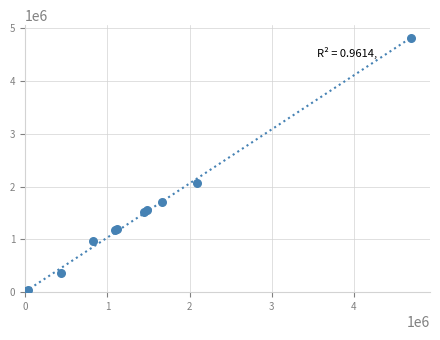

What Y value in the scatter plot is closest to 2405375?

2071400.0